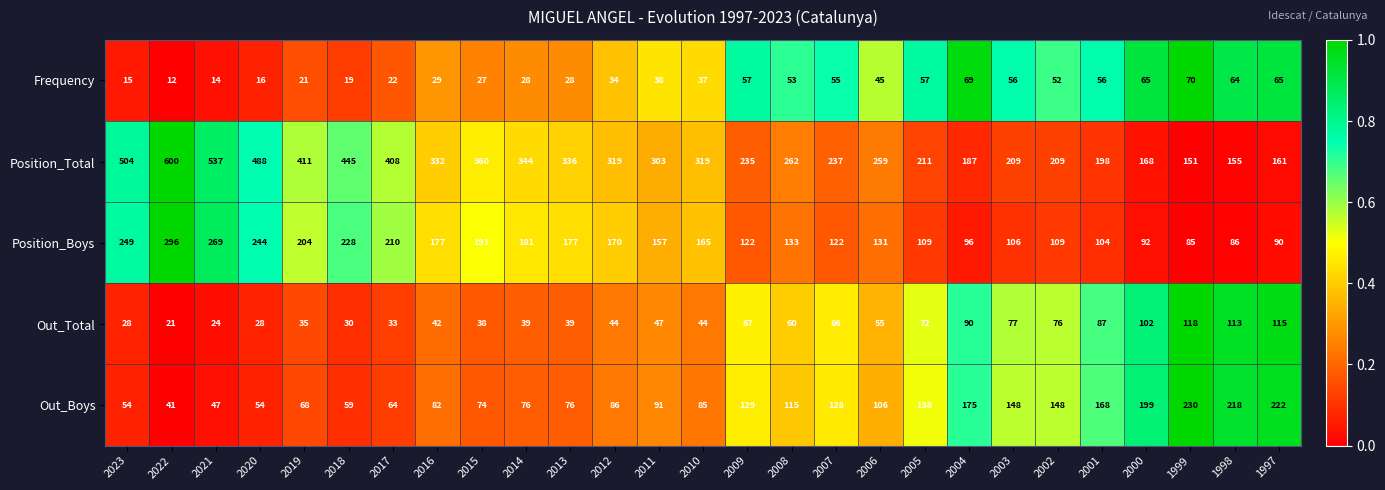

Read the Position_Boys value at 2007, to the nearest 50.

100